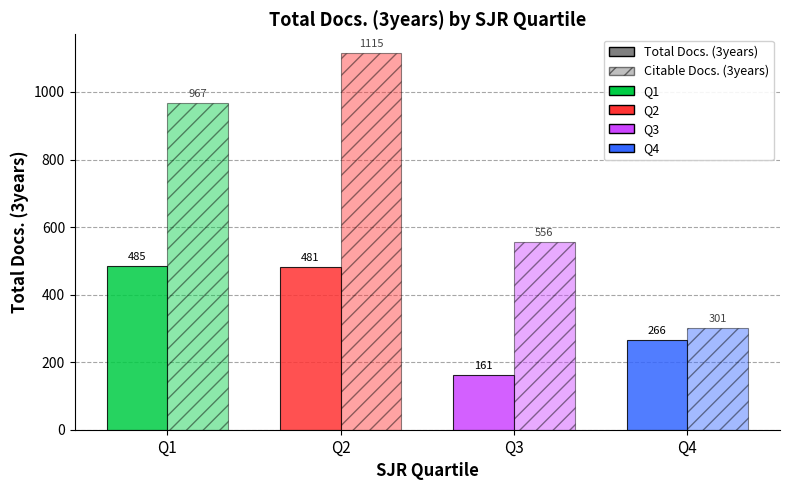

How many bars are there in total?

8